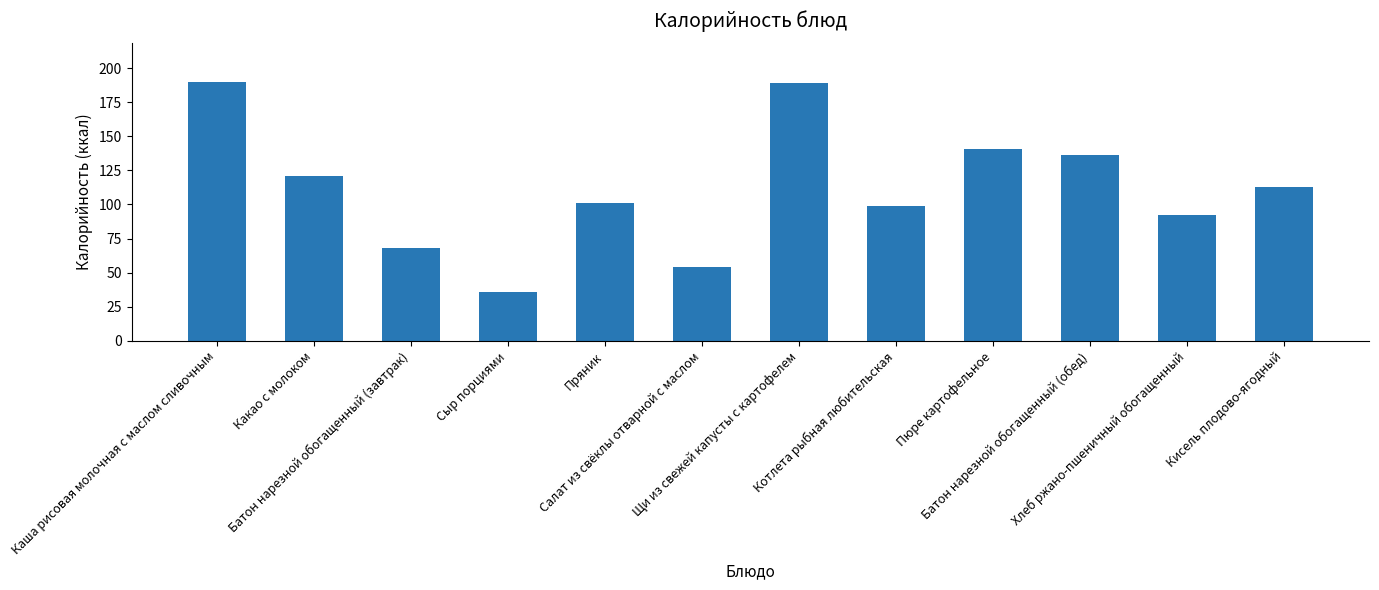

At which category does the chart reach its minimum across all series?

Сыр порциями